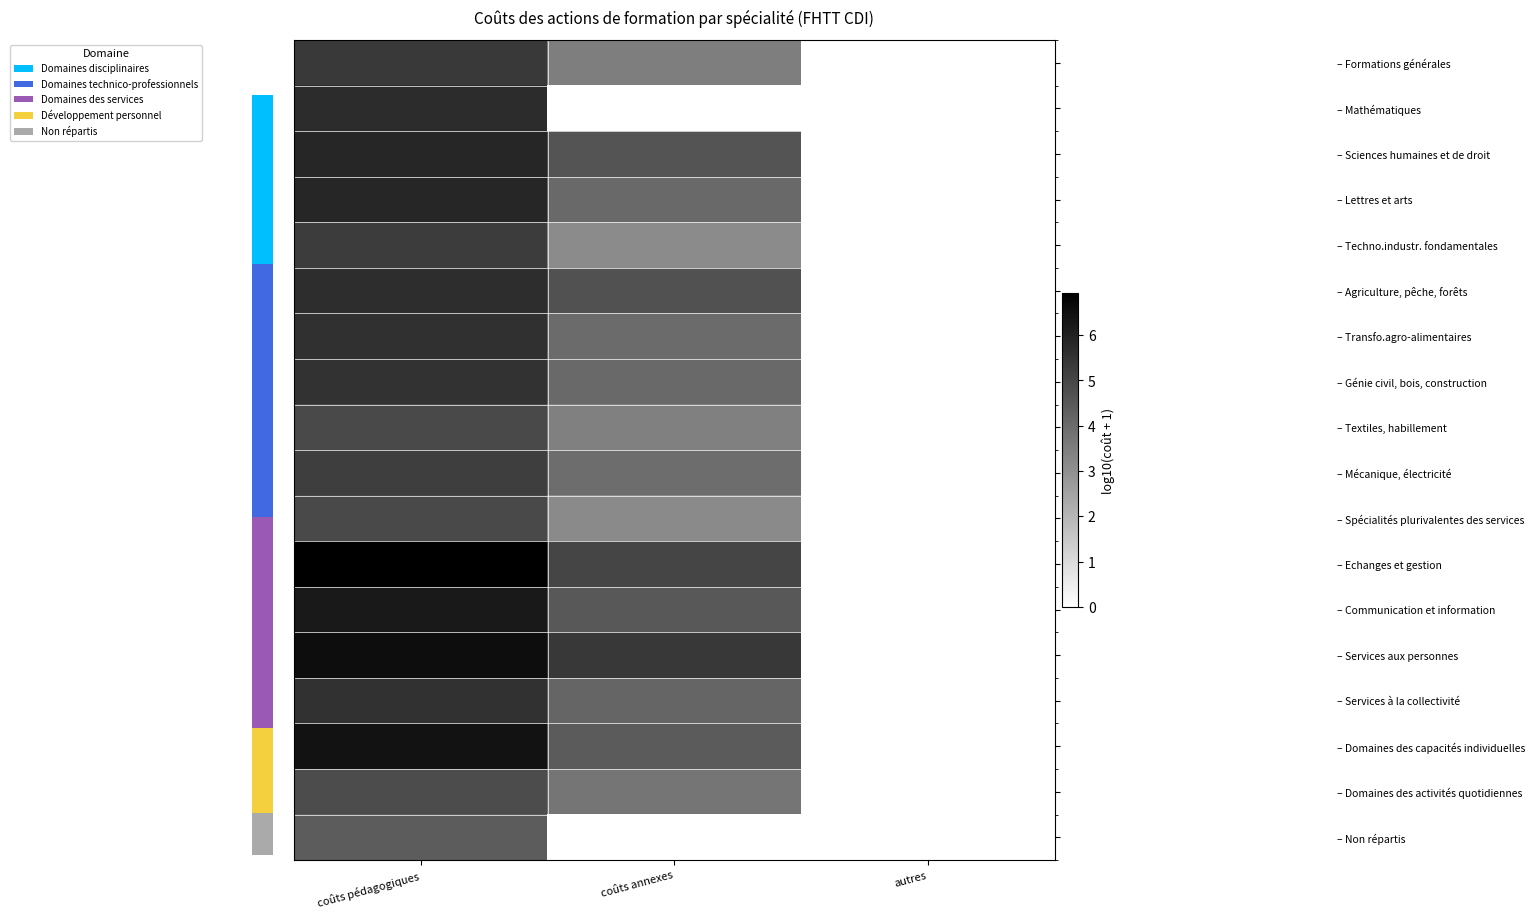

Rank the series at coûts pédagogiques from lowest to highest value.

– Non répartis, – Domaines des activités quotidiennes, – Spécialités plurivalentes des services, – Textiles, habillement, – Mécanique, électricité, – Techno.industr. fondamentales, – Formations générales, – Génie civil, bois, construction, – Services à la collectivité, – Transfo.agro-alimentaires, – Agriculture, pêche, forêts, – Mathématiques, – Lettres et arts, – Sciences humaines et de droit, – Communication et information, – Domaines des capacités individuelles, – Services aux personnes, – Echanges et gestion